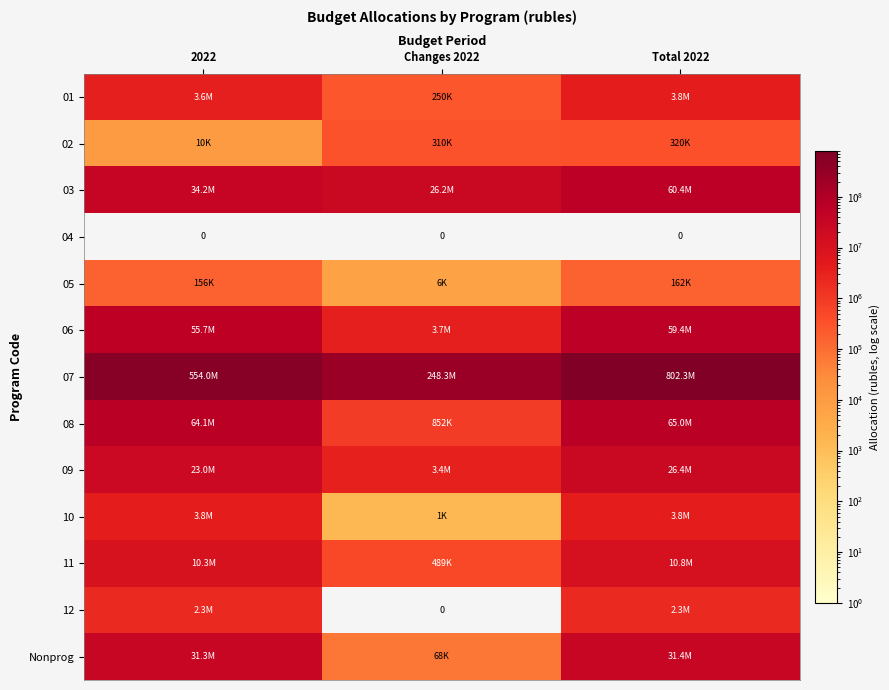

Which series has the widest spread of values?

07